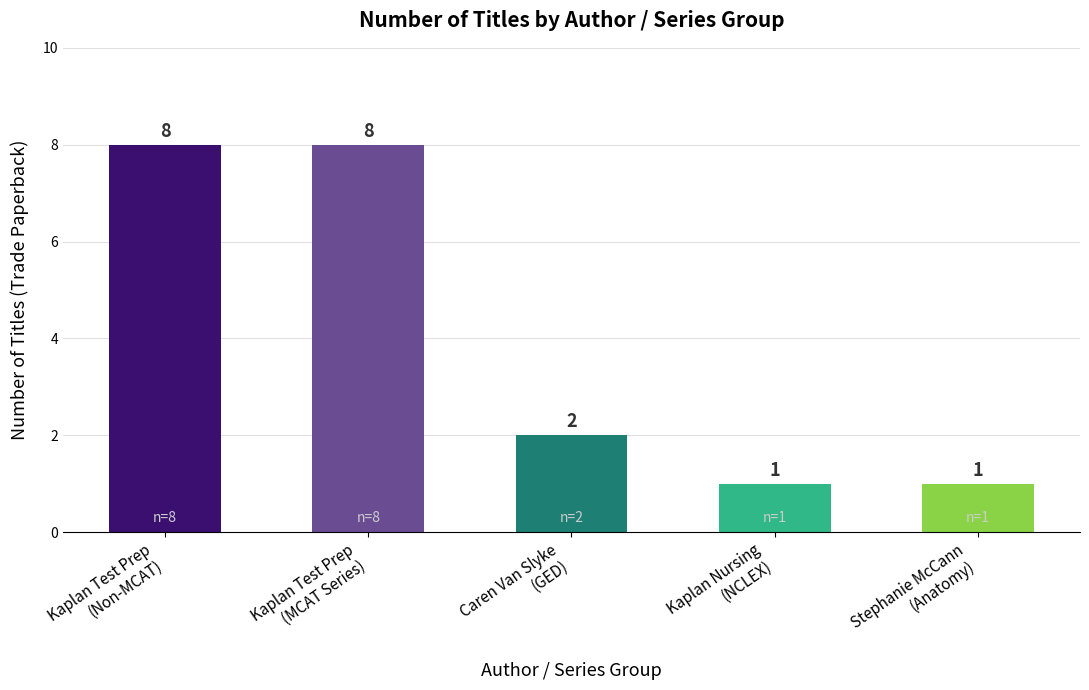

Where does the data first go above 2?

Kaplan Test Prep
(Non-MCAT)